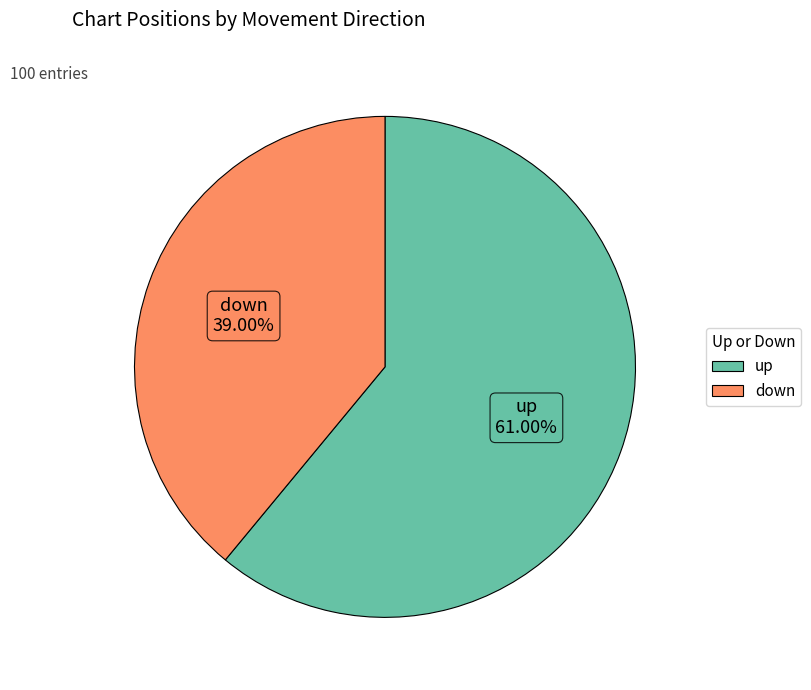

Is the sum of down and up greater than half?

Yes